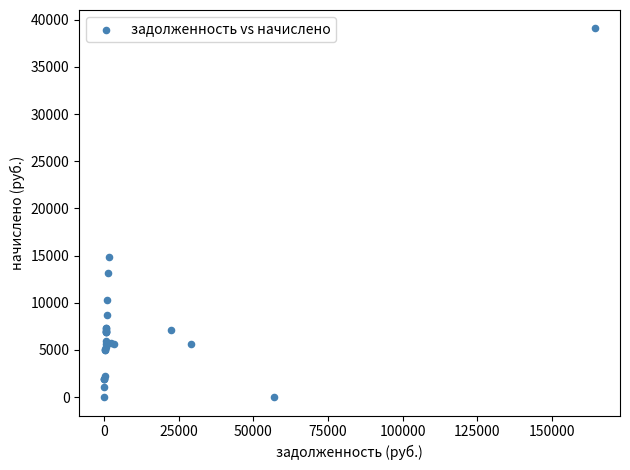

What Y value in the scatter plot is closest to 19534?

14866.7